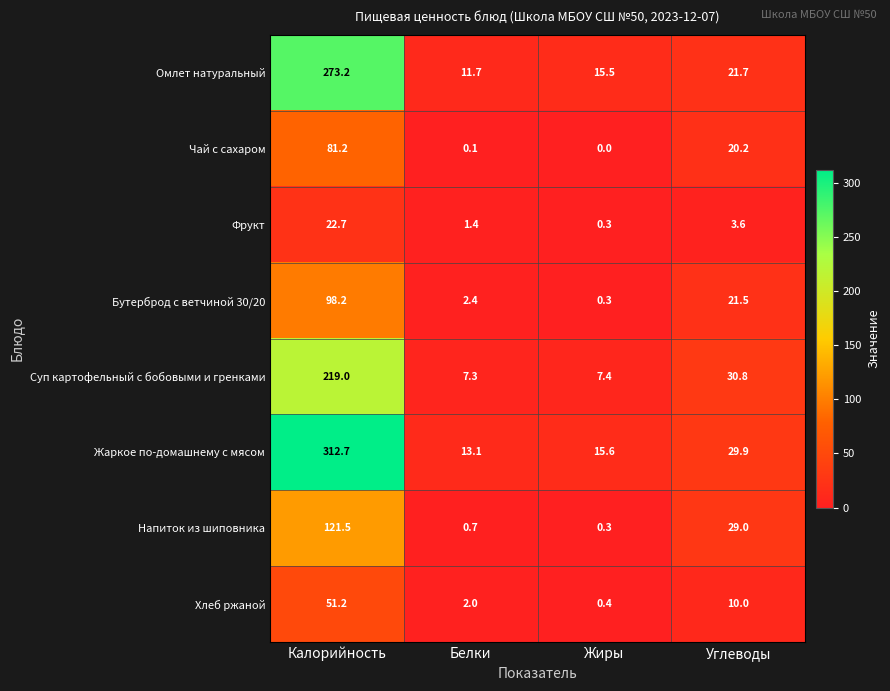

The Омлет натуральный series shows 273.2 at Калорийность. True or false?

True